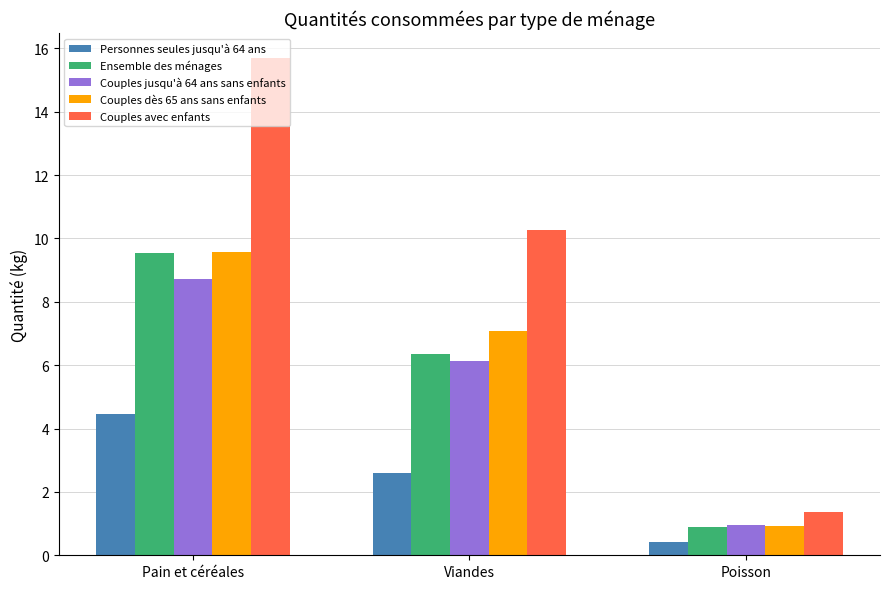

Reading right to left, list all the values displayed in this chart.

Personnes seules jusqu'à 64 ans: 0.4	2.6	4.4
Ensemble des ménages: 0.9	6.4	9.5
Couples jusqu'à 64 ans sans enfants: 0.9	6.1	8.7
Couples dès 65 ans sans enfants: 0.9	7.1	9.6
Couples avec enfants: 1.4	10.3	15.7